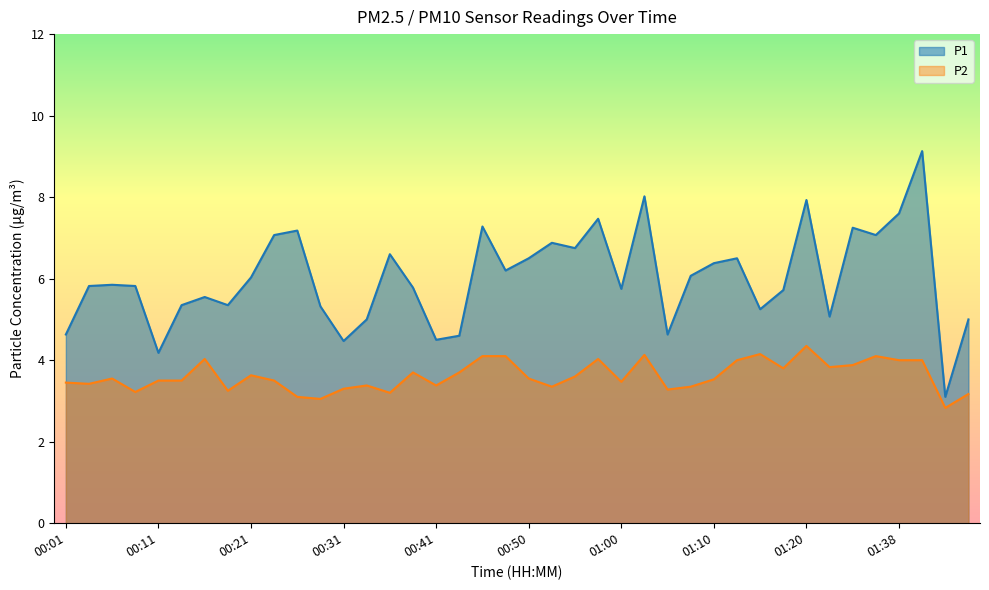

True or false: P2 and P1 cross at least once.

False